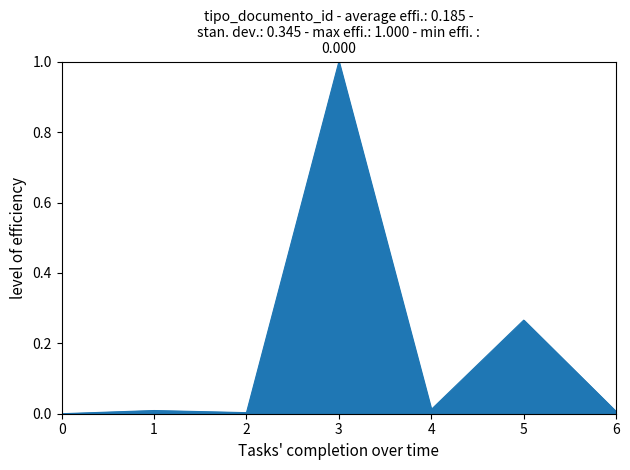

What is the maximum value shown in the chart?

1.0